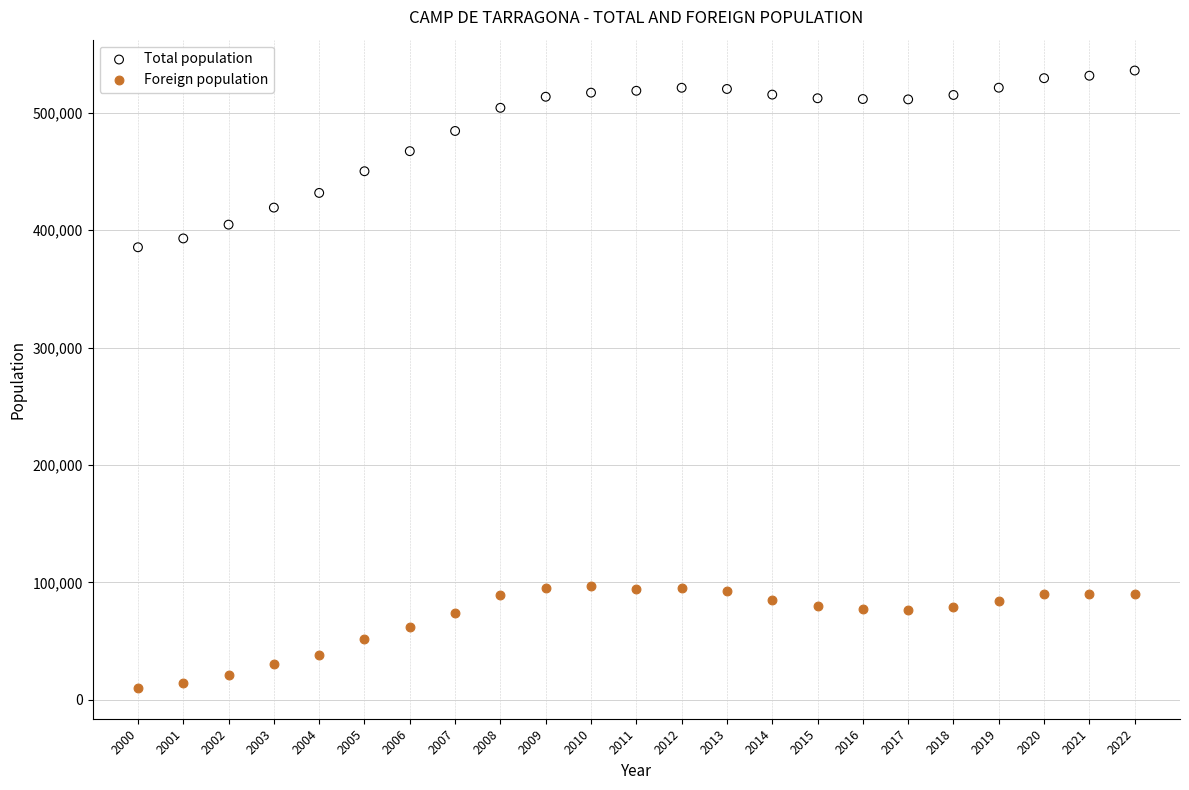

Which series contains the lowest Y value?

Foreign population